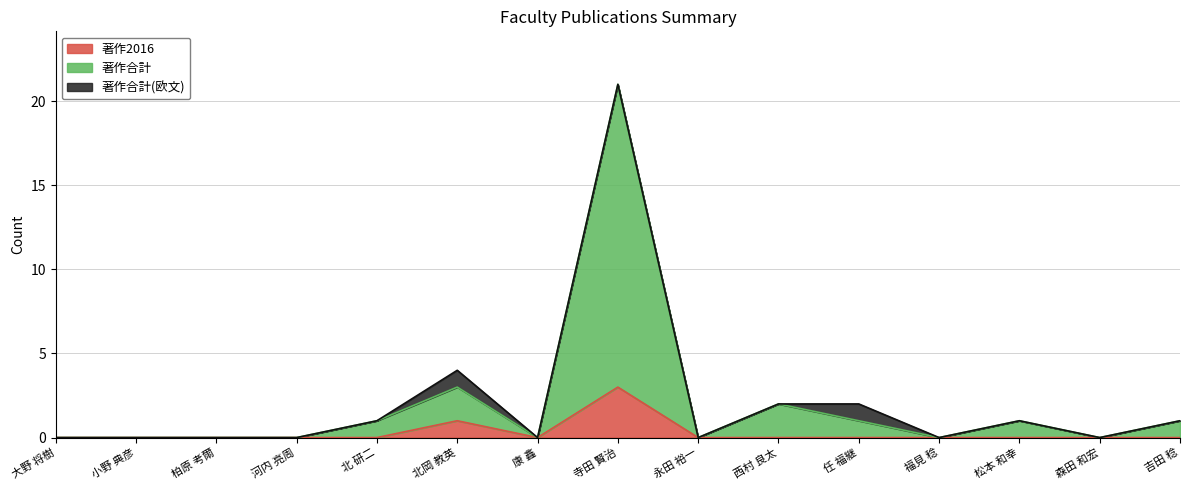

Count the number of categories in the chart.

15